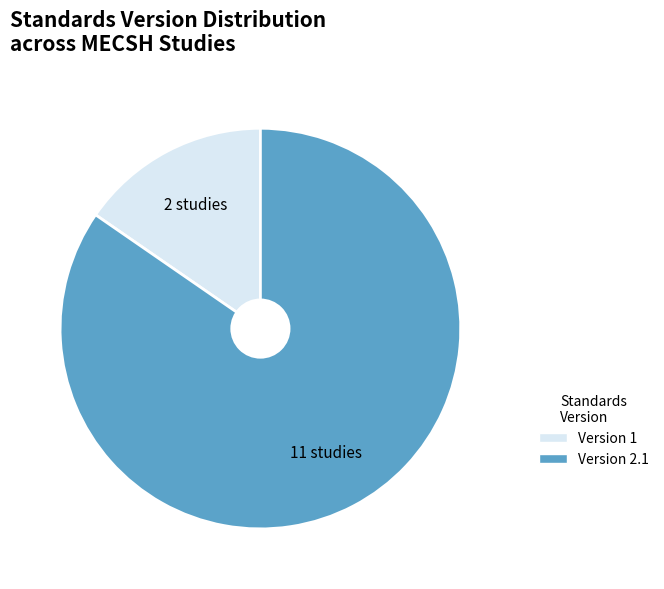

Between Version 2.1 and Version 1, which is larger?

Version 2.1